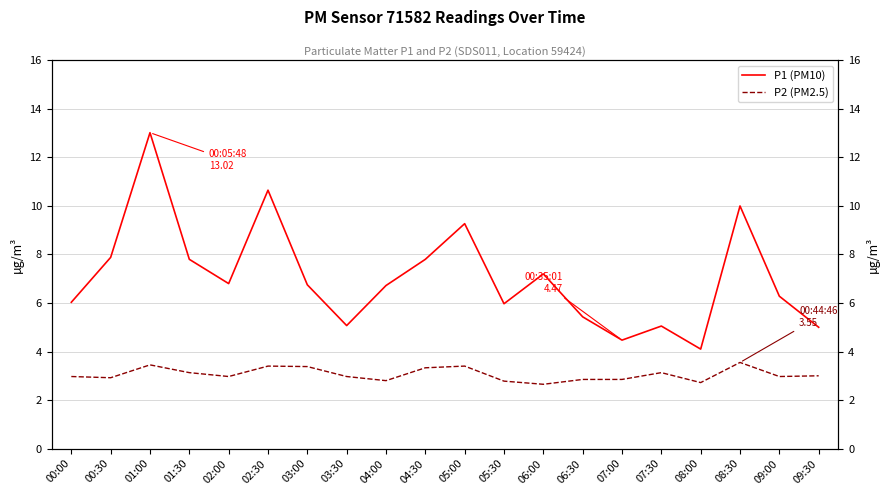

Where does the P1 (PM10) series first go above 6?

00:00